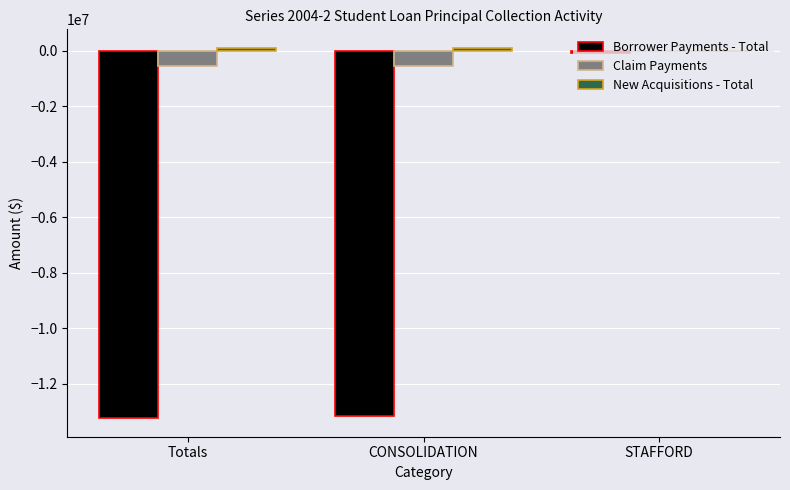

Which series changed the most between CONSOLIDATION and STAFFORD?

Borrower Payments - Total